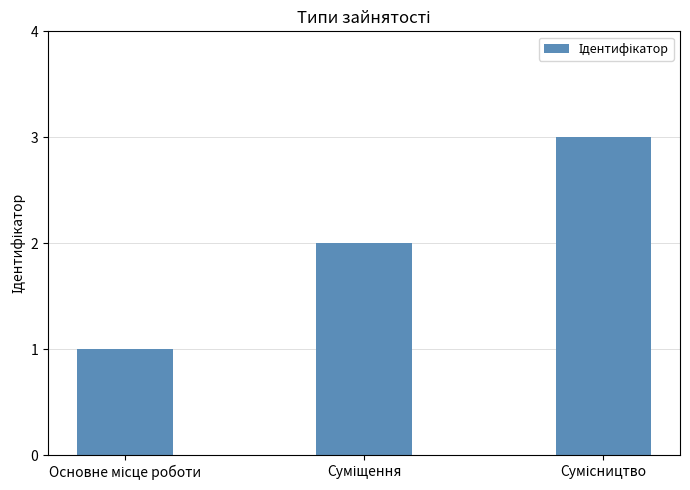

What is the sum of all values?

6